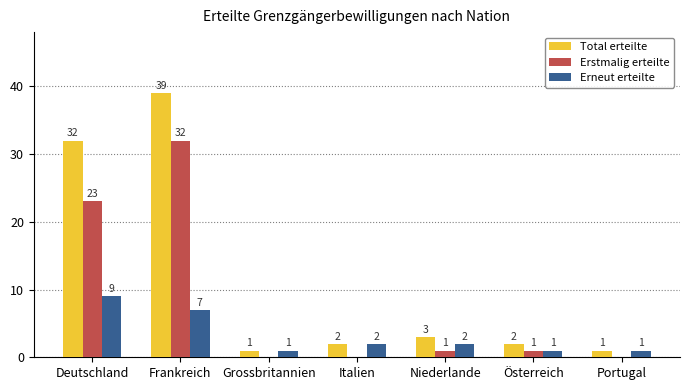

What is the difference between the Erneut erteilte values at Niederlande and Frankreich?

5